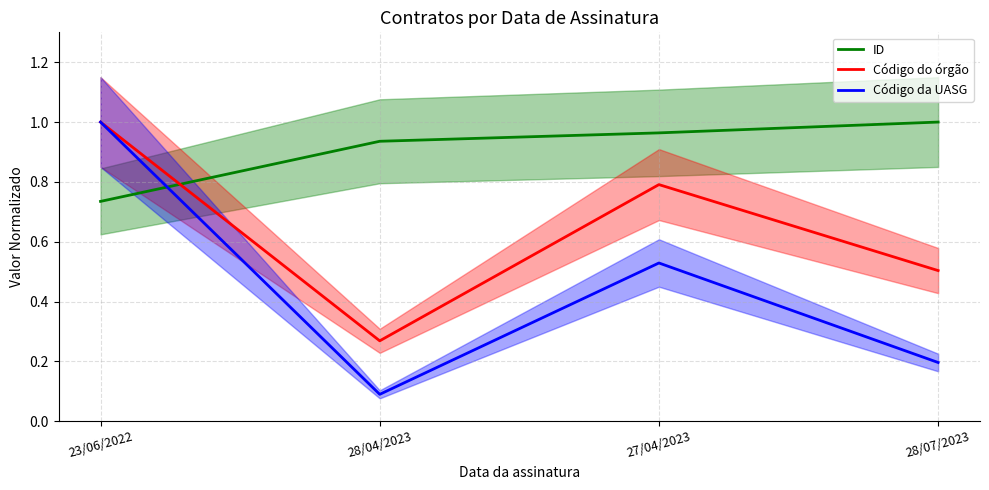

At 28/07/2023, list the series in order from largest to smallest.

ID, Código do órgão, Código da UASG